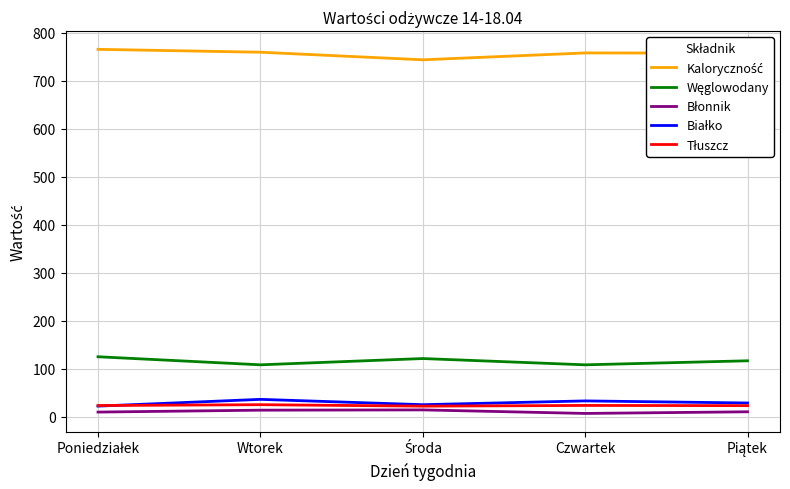

Is it true that Tłuszcz equals 25.3 at Wtorek?

True